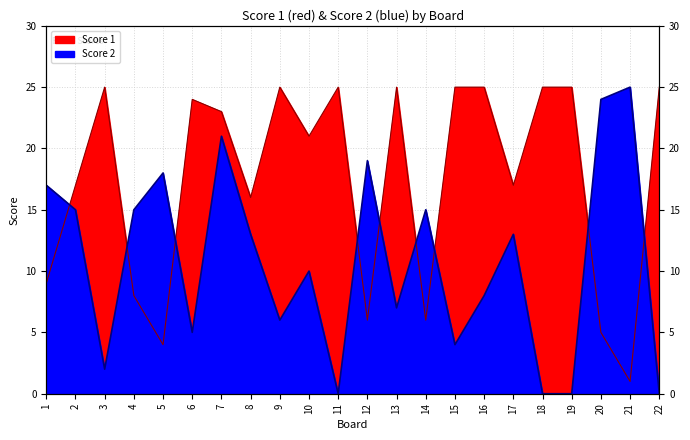

At which category does the chart reach its peak across all series?

3